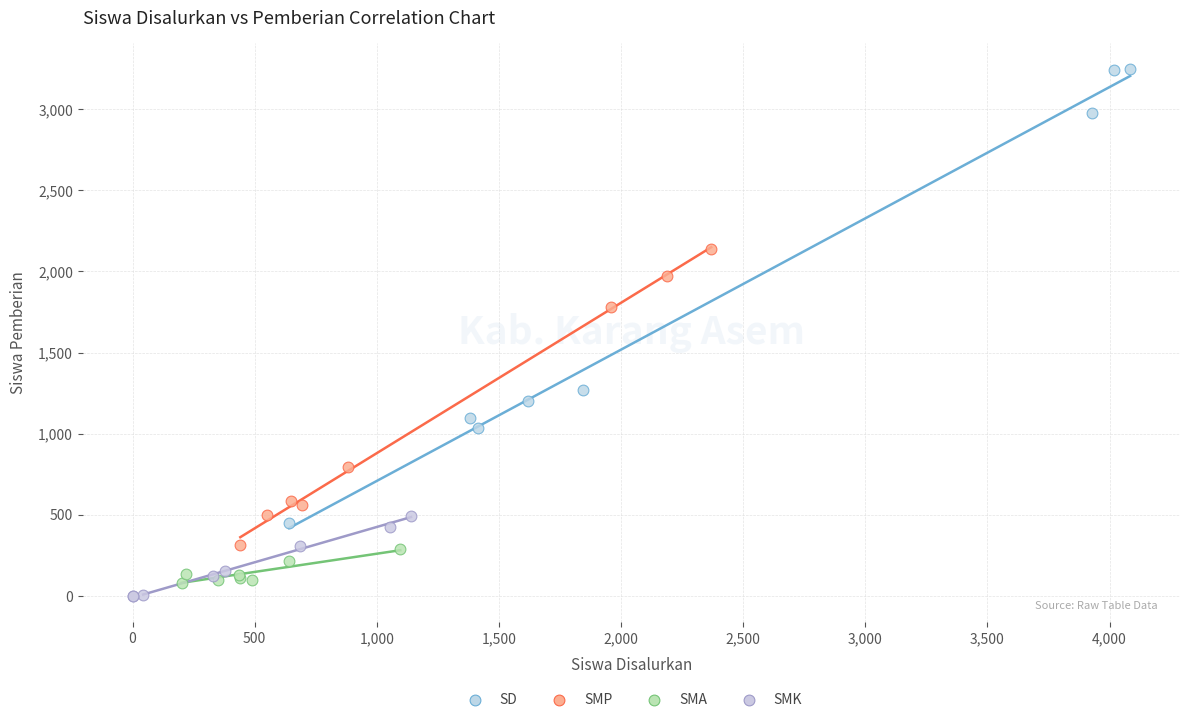

Which series has the largest Y range (max minus min)?

SD